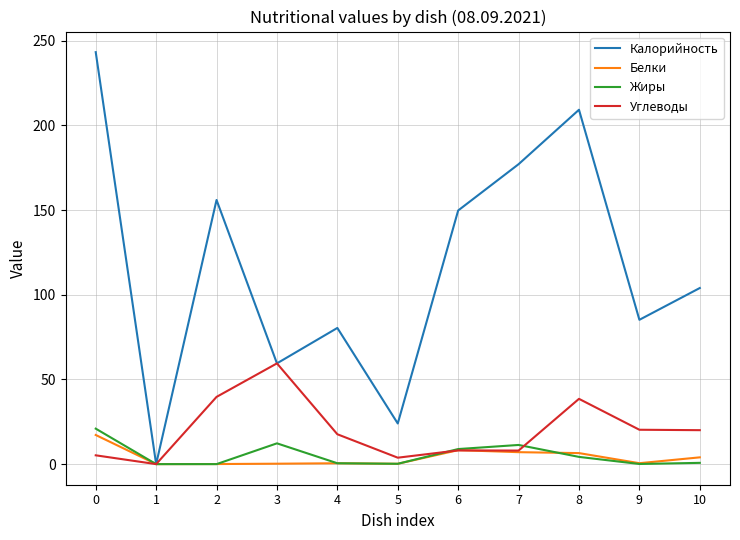

What is the spread (max minus min) of values at 4?

79.9